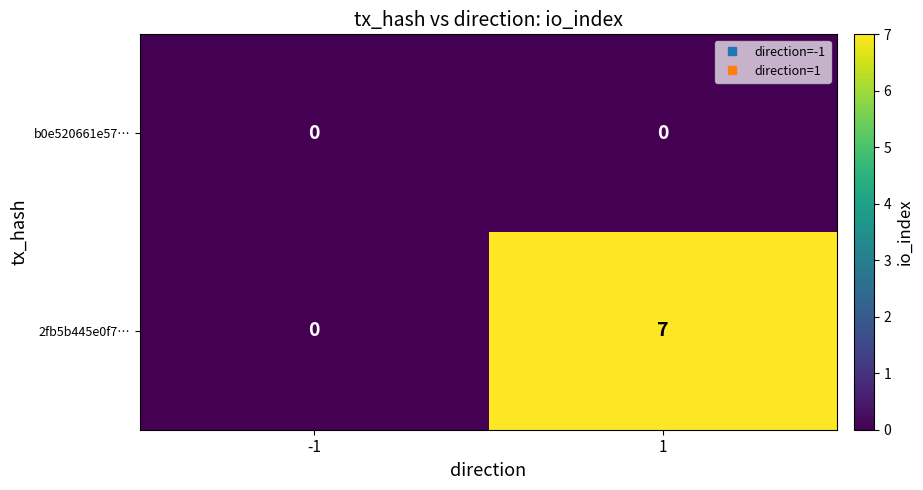

Which series has the largest total across all categories?

2fb5b445e0f7…